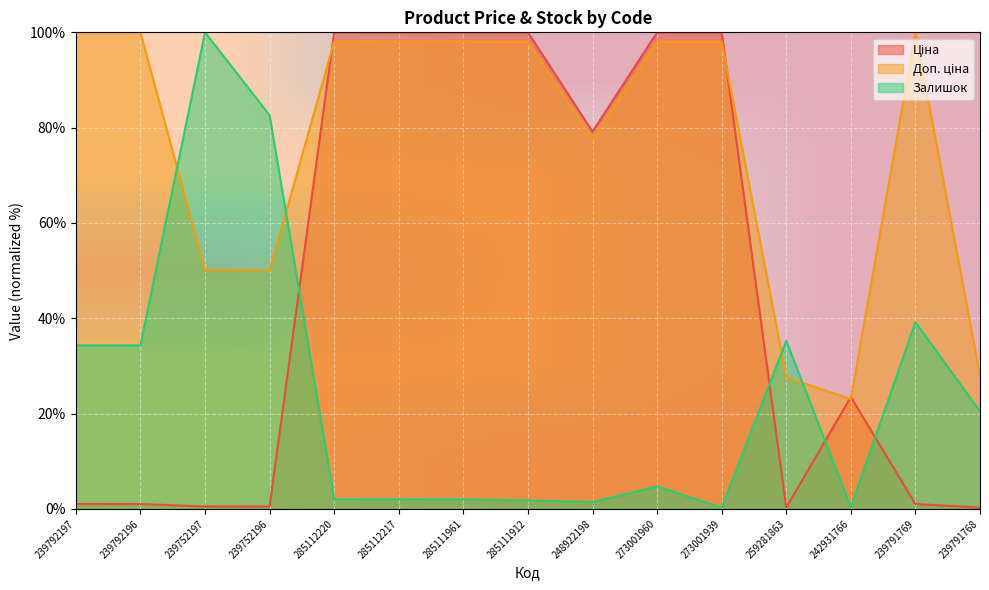

The Залишок series shows 39.2 at 239791769. True or false?

True